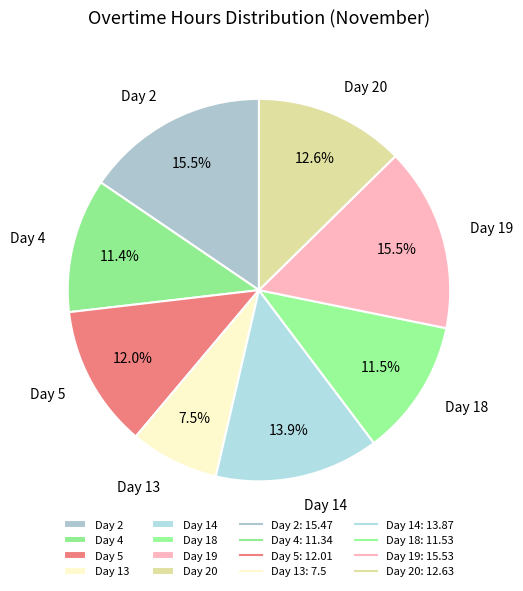

To the nearest percent, what percentage of the pie is Day 20?

13%